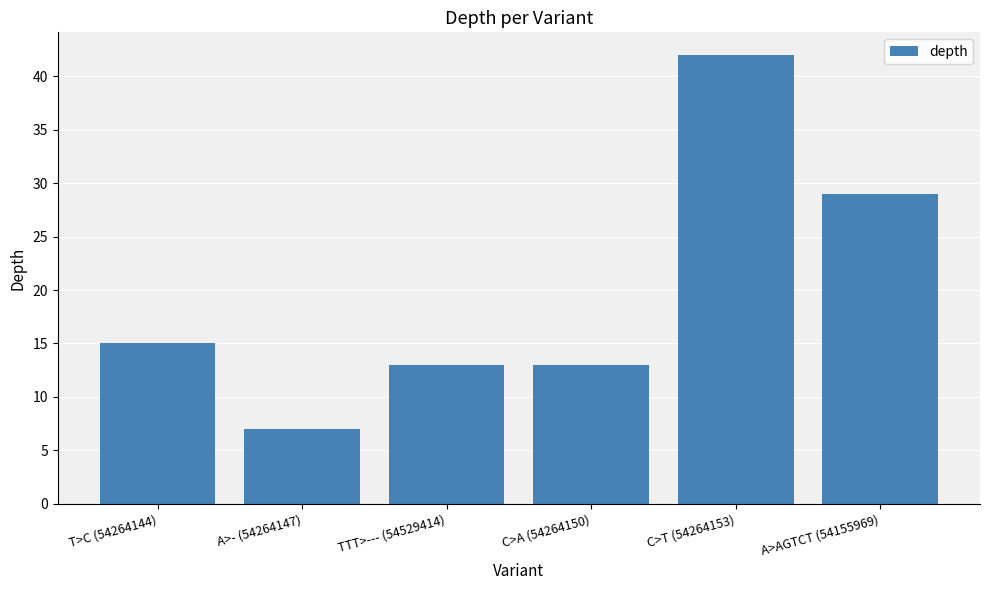

What is the greatest value displayed?

42